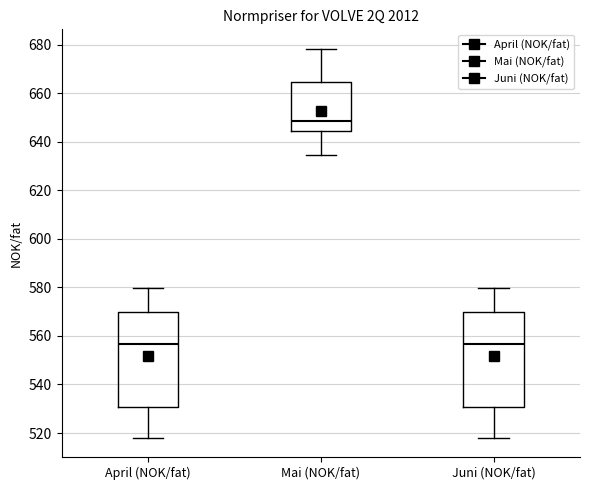

Reading left to right, read every box against the y-axis: the position of its median line, the range the box covers, and the ends of its whiskers. The values are not printed on the chart, so give them approximately, as read against the axis.

April (NOK/fat): median 556, box 530 to 570, whiskers 518 to 580
Mai (NOK/fat): median 648, box 644 to 664, whiskers 634 to 678
Juni (NOK/fat): median 556, box 530 to 570, whiskers 518 to 580